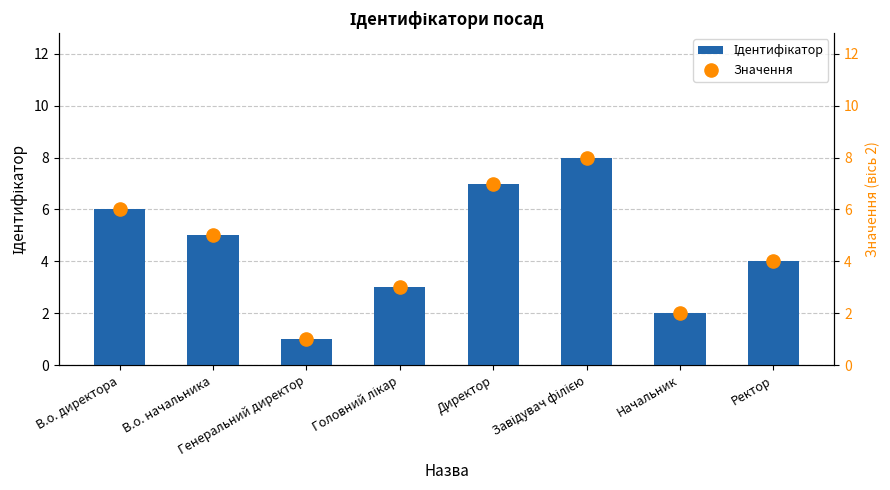

At how many categories does at least one series exceed 1?

7